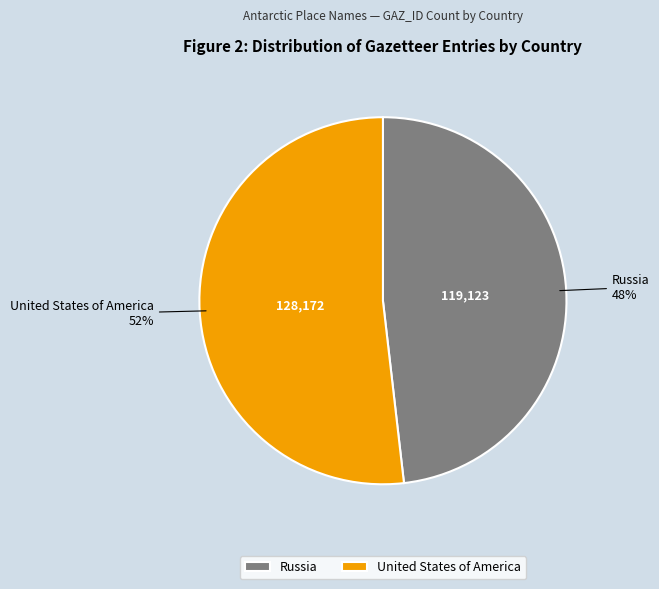

Which category has the biggest portion of the pie?

United States of America